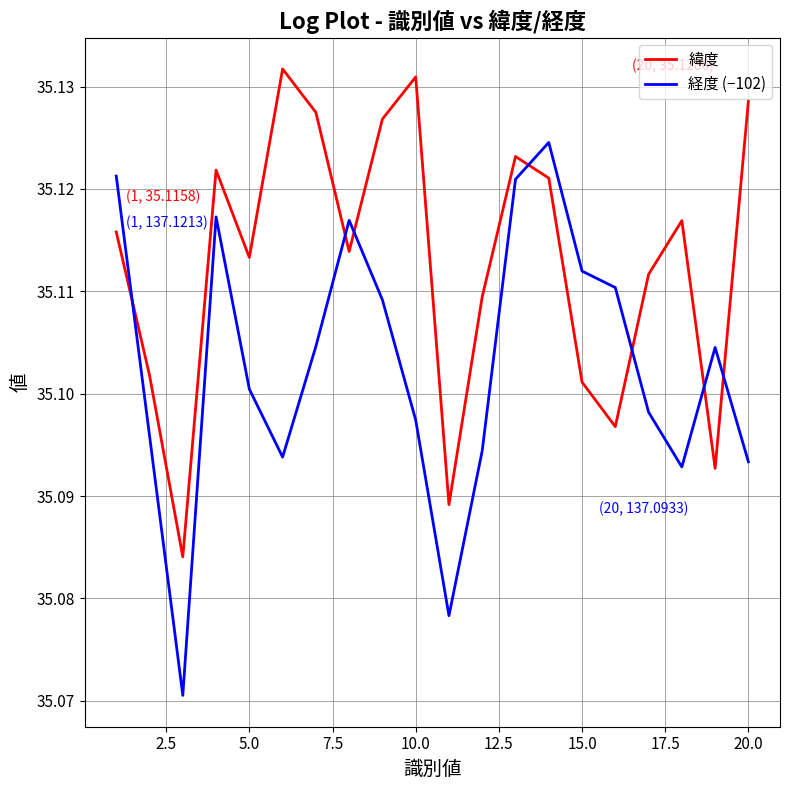

Which series has the widest spread of values?

経度 (−102)